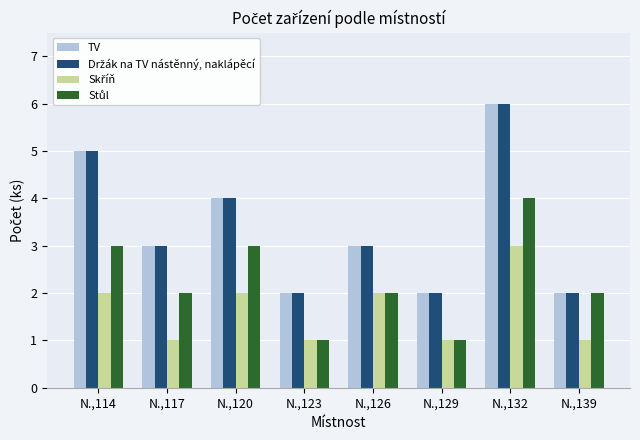

What is the total value across all series at N.,126?

10